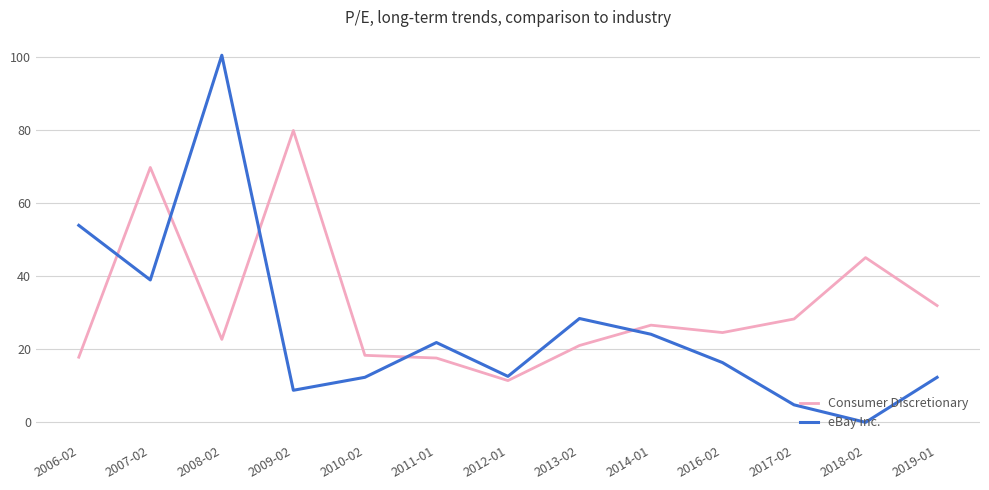

At which category is the sum across all series the highest?

2008-02